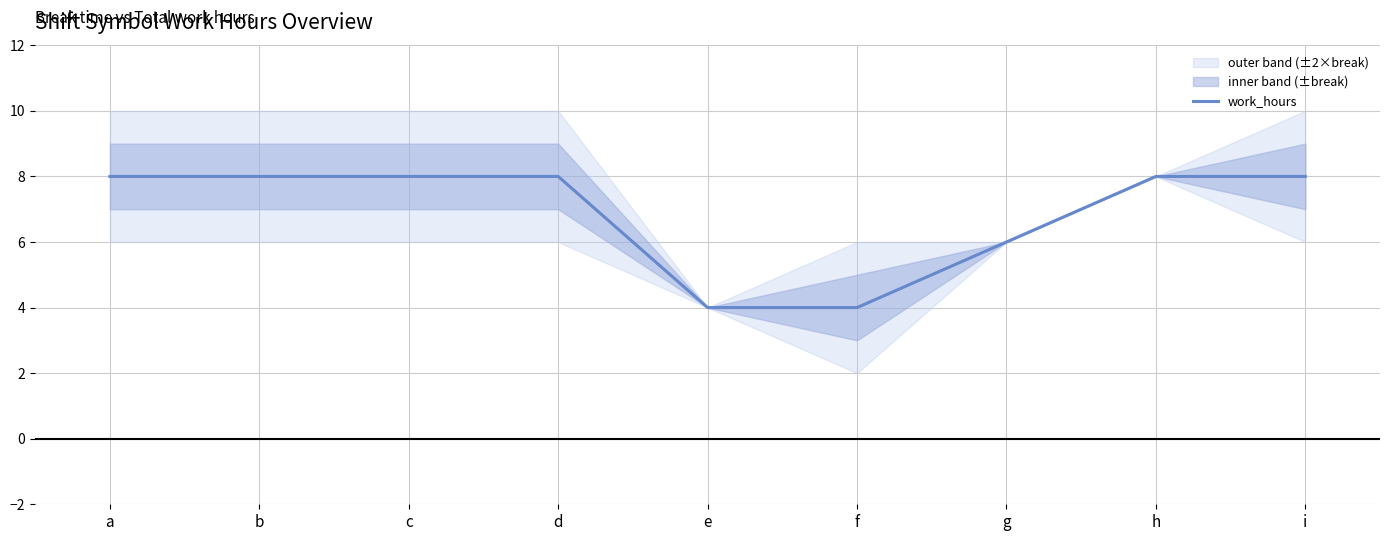

Is this an area chart (filled region under the line)?

No